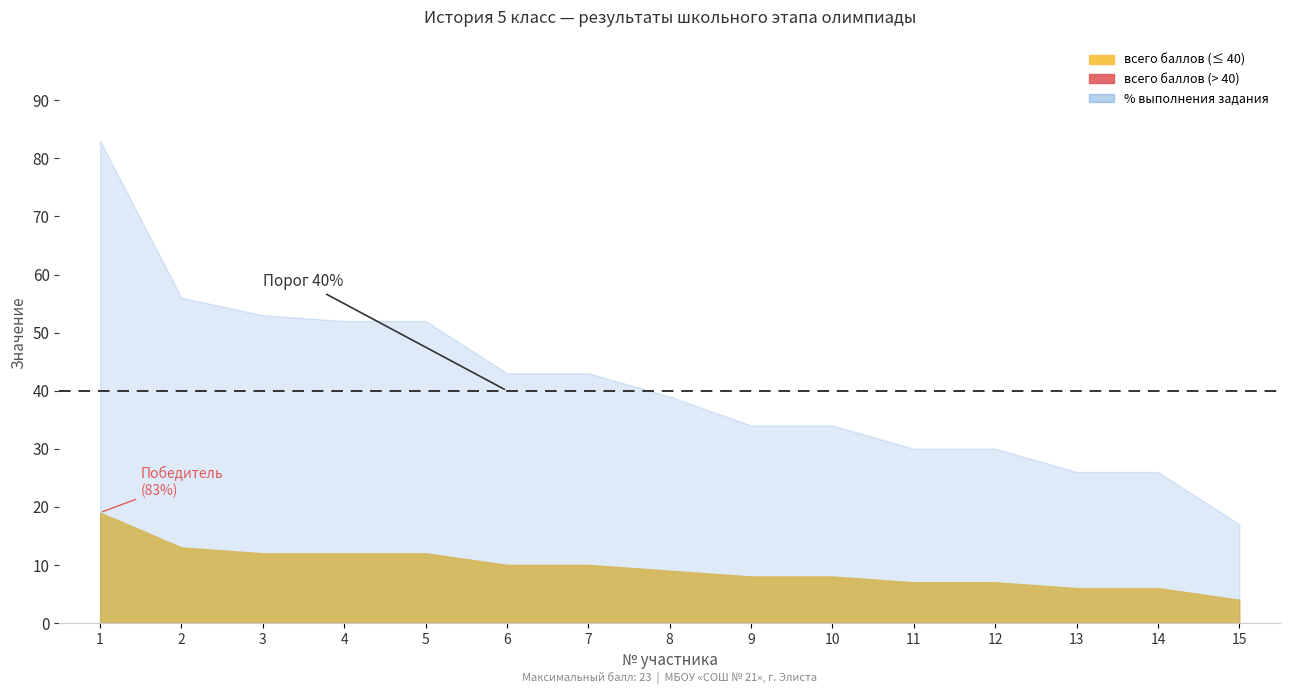

Reading left to right, what are all the values shown in this chart?

всего баллов: 1=19	2=13	3=12	4=12	5=12	6=10	7=10	8=9	9=8	10=8	11=7	12=7	13=6	14=6	15=4
% выполнения задания: 1=83	2=56	3=53	4=52	5=52	6=43	7=43	8=39	9=34	10=34	11=30	12=30	13=26	14=26	15=17